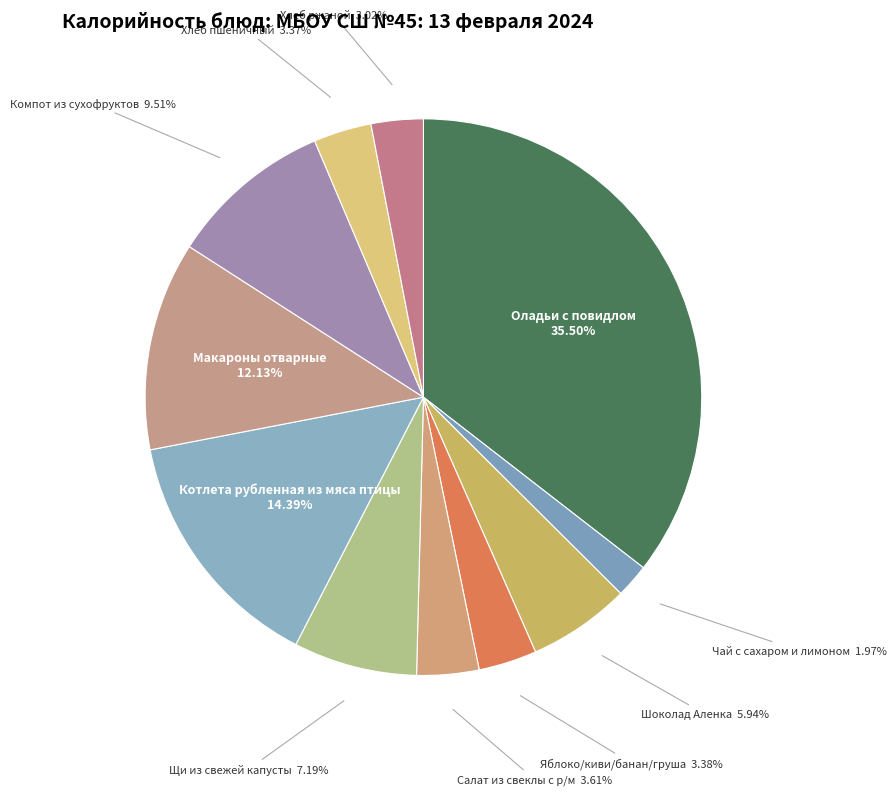

To the nearest percent, what is the average slice percentage?

9%